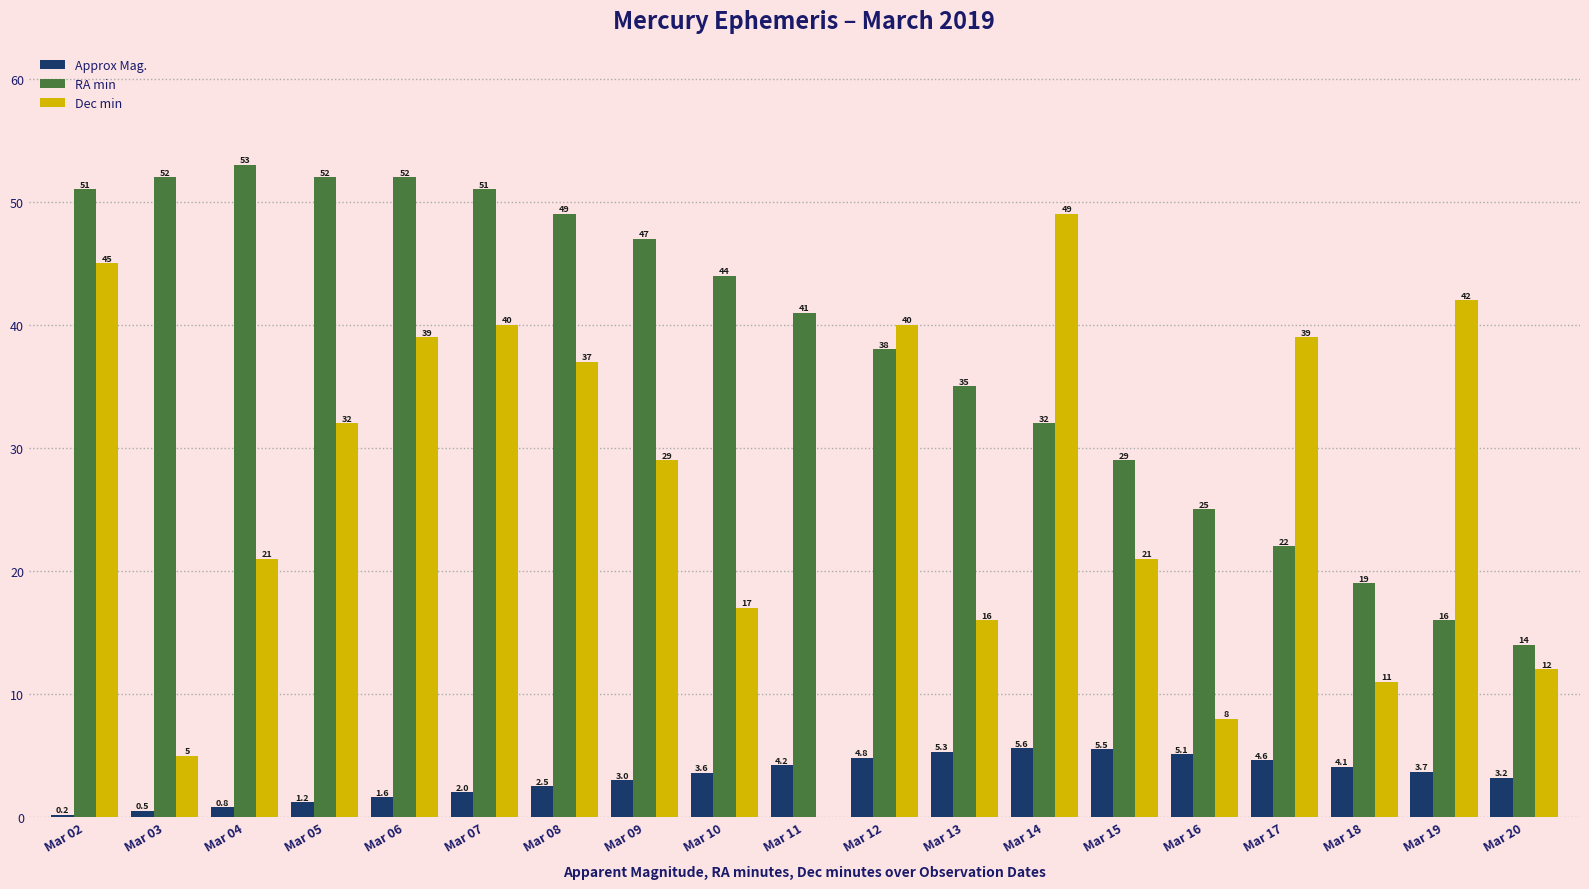

Reading left to right, what are all the values shown in this chart?

Approx Mag.: Mar 02=0.2	Mar 03=0.5	Mar 04=0.8	Mar 05=1.2	Mar 06=1.6	Mar 07=2.0	Mar 08=2.5	Mar 09=3.0	Mar 10=3.6	Mar 11=4.2	Mar 12=4.8	Mar 13=5.3	Mar 14=5.6	Mar 15=5.5	Mar 16=5.1	Mar 17=4.6	Mar 18=4.1	Mar 19=3.7	Mar 20=3.2
RA min: Mar 02=51.0	Mar 03=52.0	Mar 04=53.0	Mar 05=52.0	Mar 06=52.0	Mar 07=51.0	Mar 08=49.0	Mar 09=47.0	Mar 10=44.0	Mar 11=41.0	Mar 12=38.0	Mar 13=35.0	Mar 14=32.0	Mar 15=29.0	Mar 16=25.0	Mar 17=22.0	Mar 18=19.0	Mar 19=16.0	Mar 20=14.0
Dec min: Mar 02=45.0	Mar 03=5.0	Mar 04=21.0	Mar 05=32.0	Mar 06=39.0	Mar 07=40.0	Mar 08=37.0	Mar 09=29.0	Mar 10=17.0	Mar 11=0.0	Mar 12=40.0	Mar 13=16.0	Mar 14=49.0	Mar 15=21.0	Mar 16=8.0	Mar 17=39.0	Mar 18=11.0	Mar 19=42.0	Mar 20=12.0